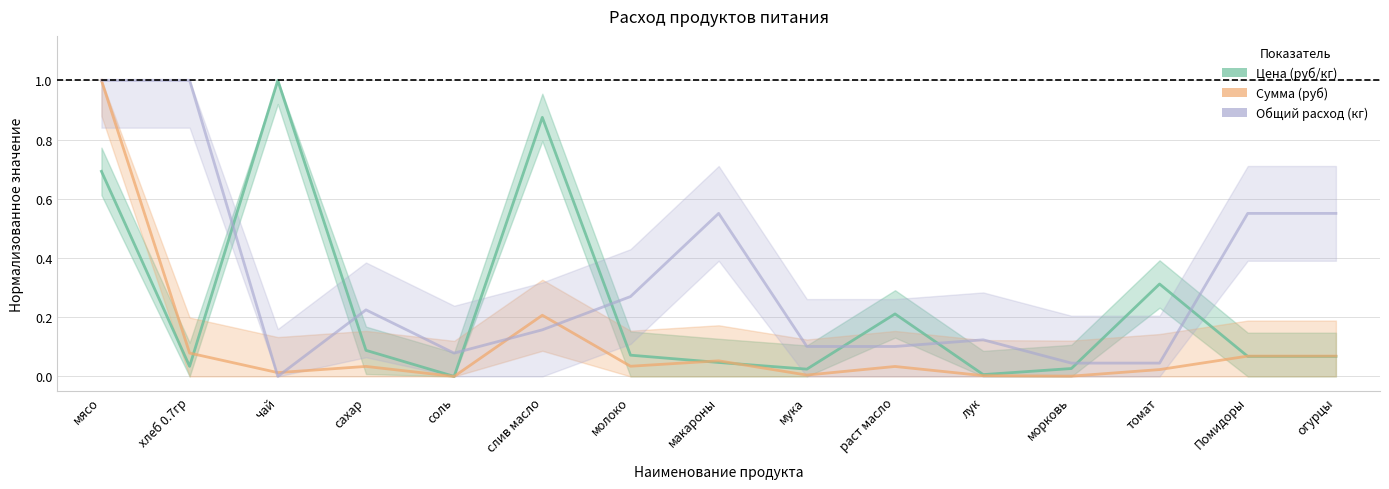

How many values in the Общий расход (кг) series exceed 0?

14